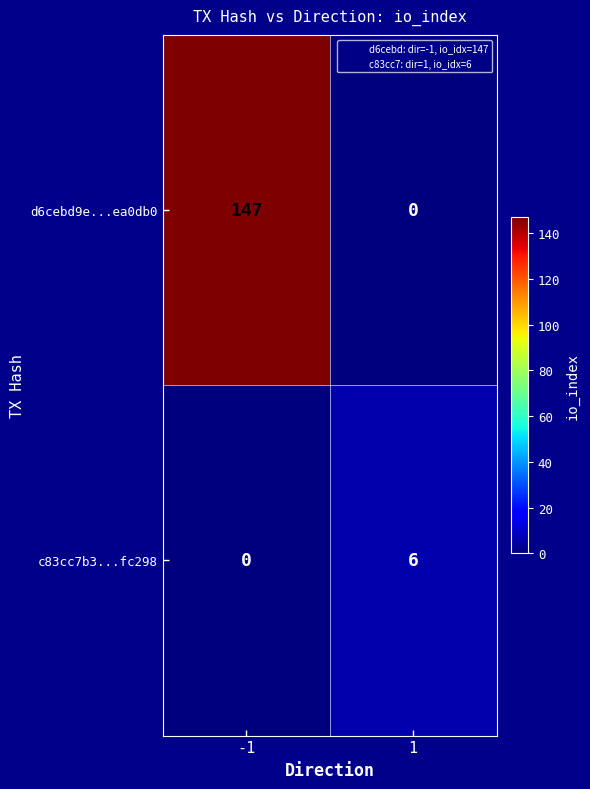

At which category does the chart reach its peak across all series?

-1